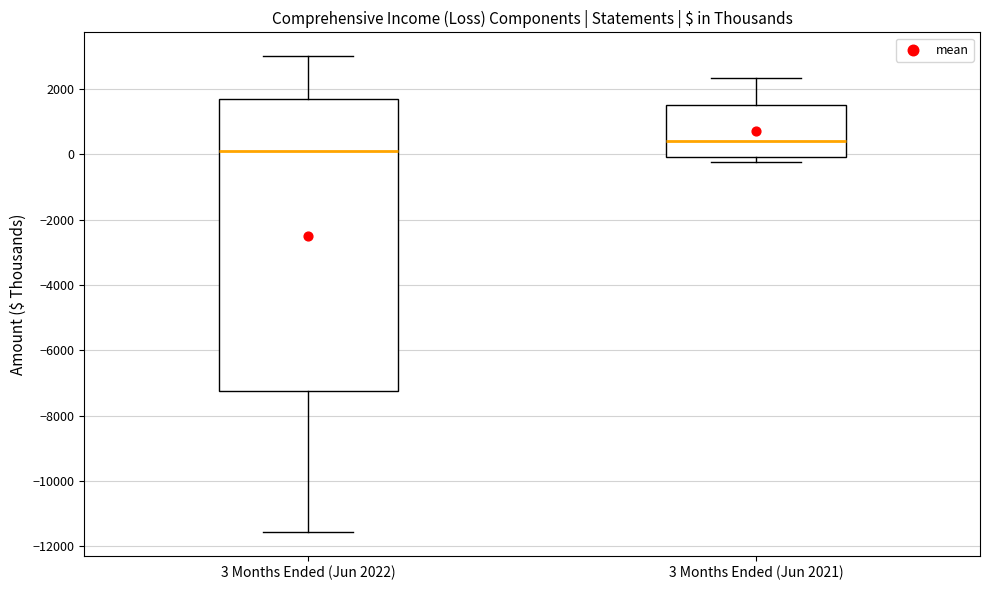

Which box has the lowest median line?

3 Months Ended (Jun 2022)